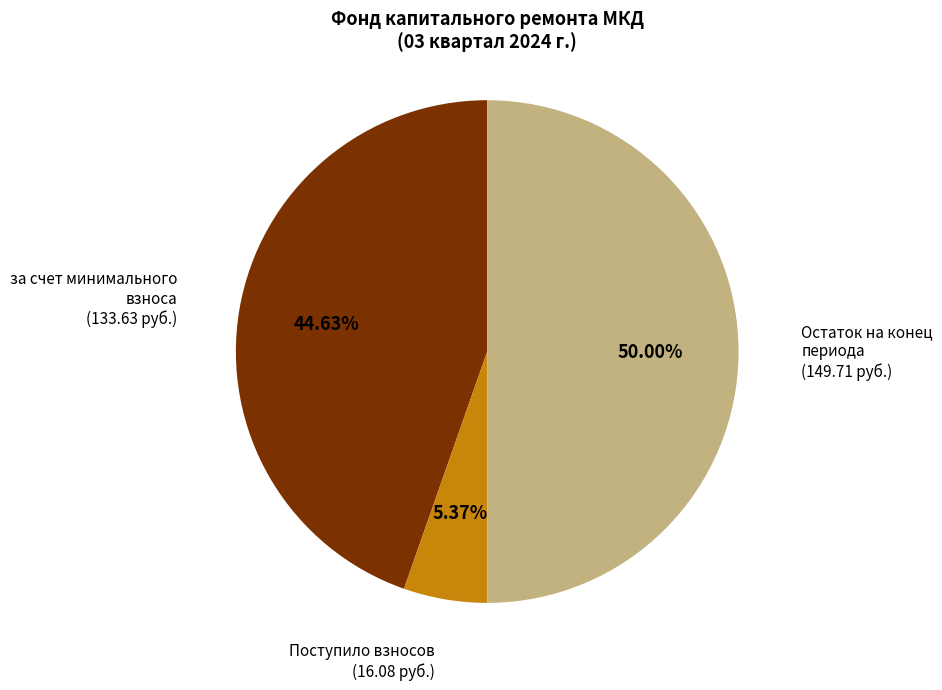

Which has a higher value, за счет минимального взноса or Поступило взносов?

за счет минимального взноса